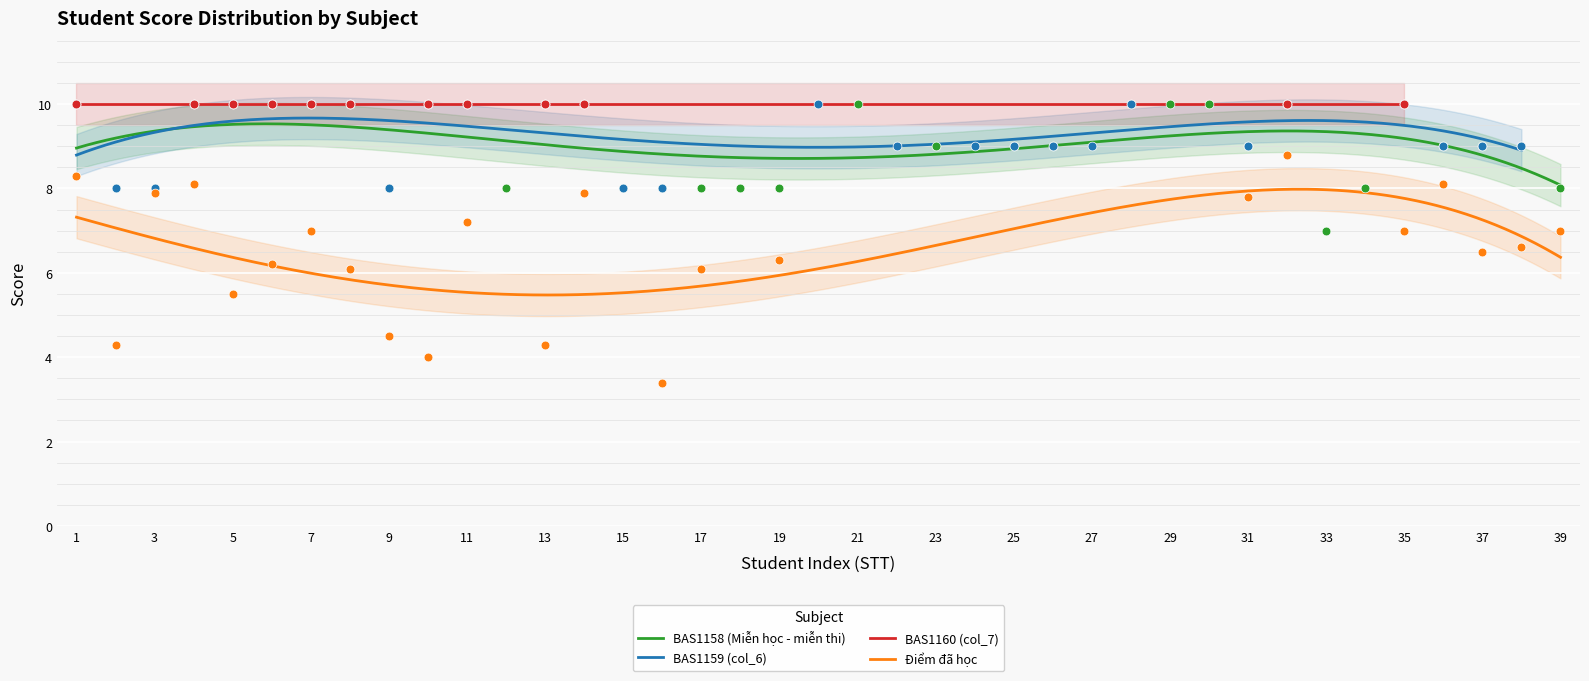

What is the total value across all series at 11?

37.2